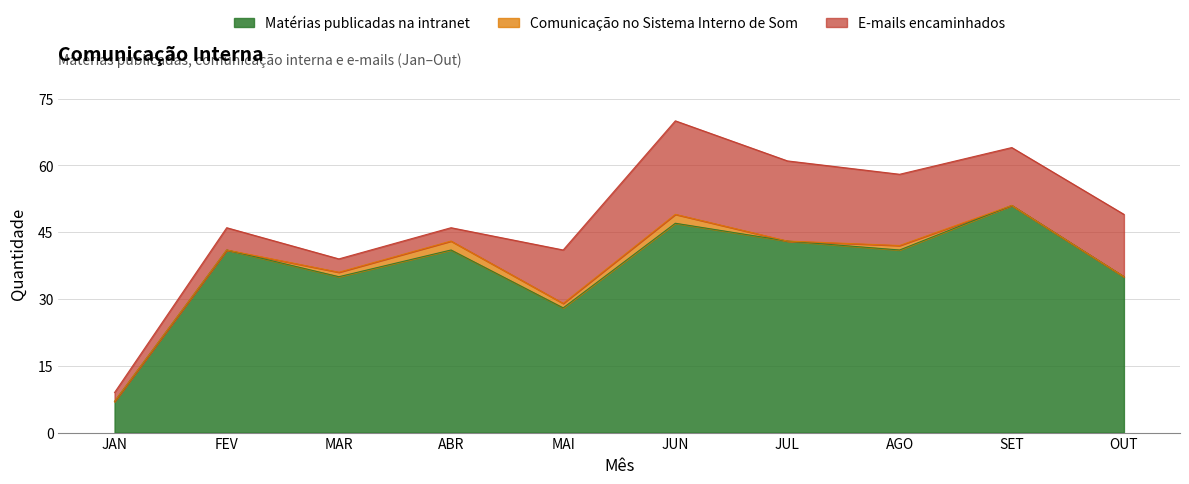

True or false: E-mails encaminhados has a value of 8 at SET.

False